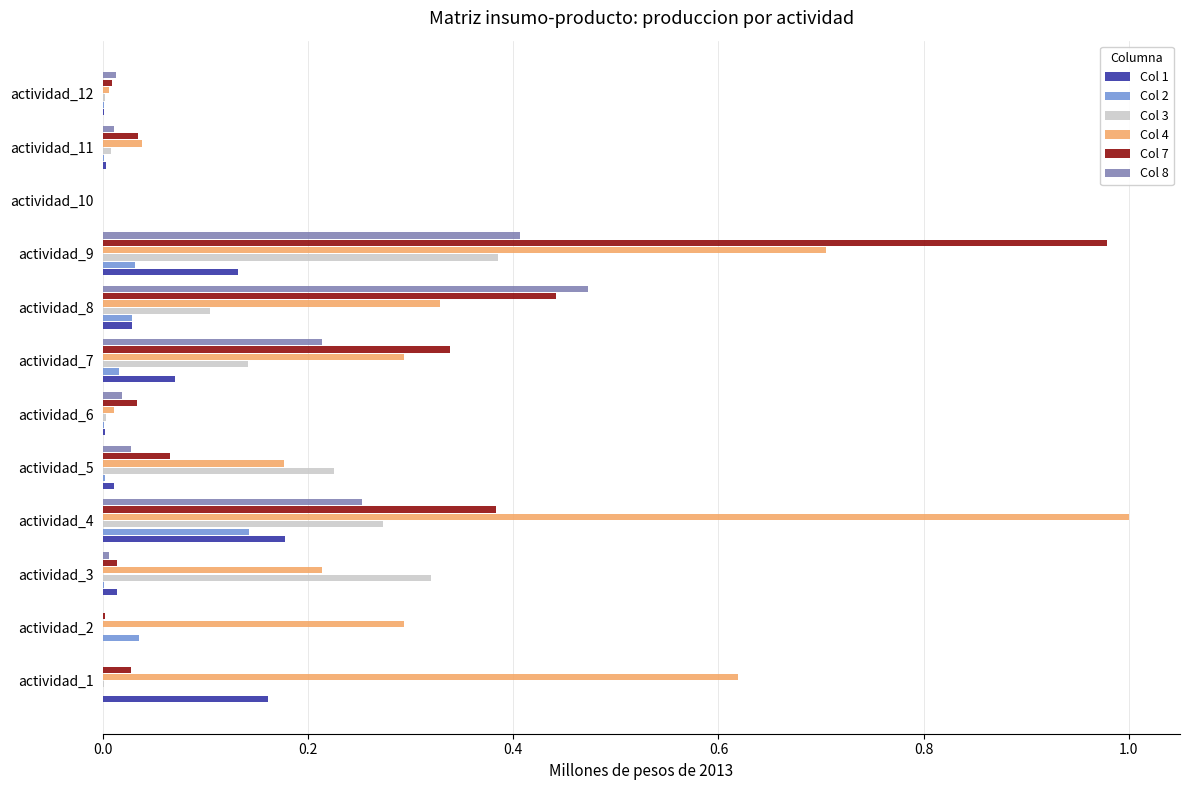

Is it true that Col 1 equals 0.0 at actividad_10?

True